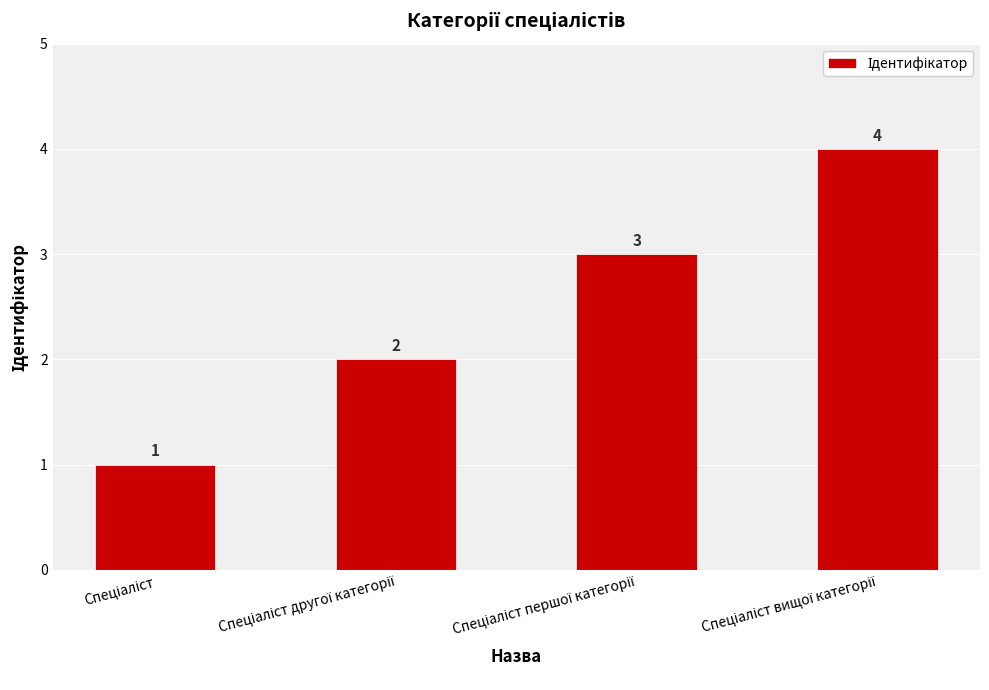

What is the sum of all values?

10